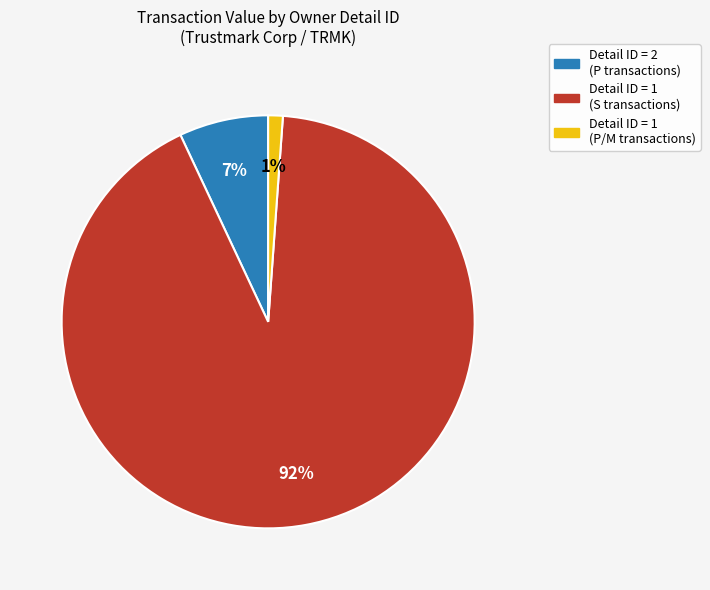

Which slice is the largest?

Detail ID = 1 (S transactions)